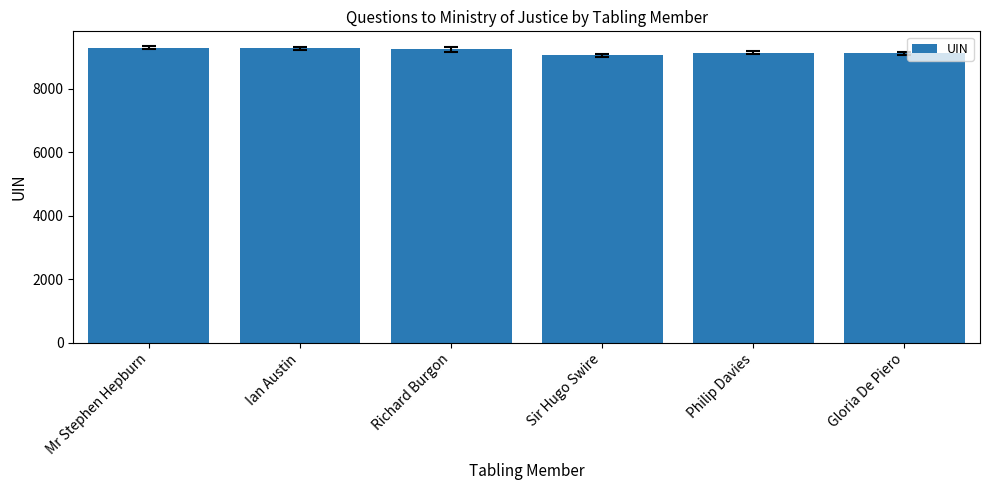

What is the label of the 1st bar from the left?

Mr Stephen Hepburn